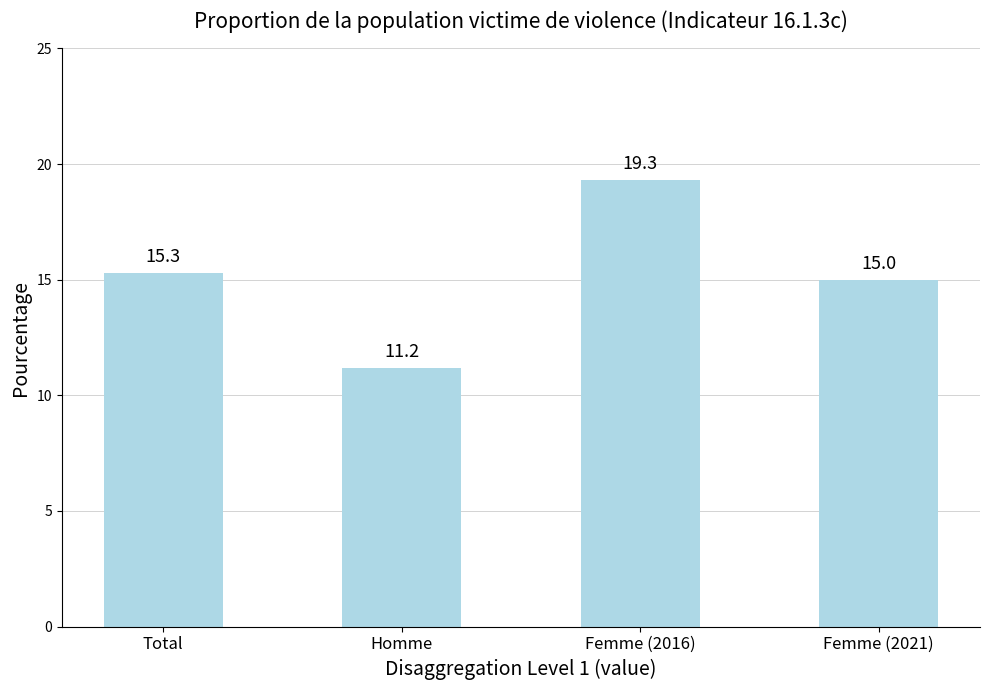

Read the value at Total.

15.3